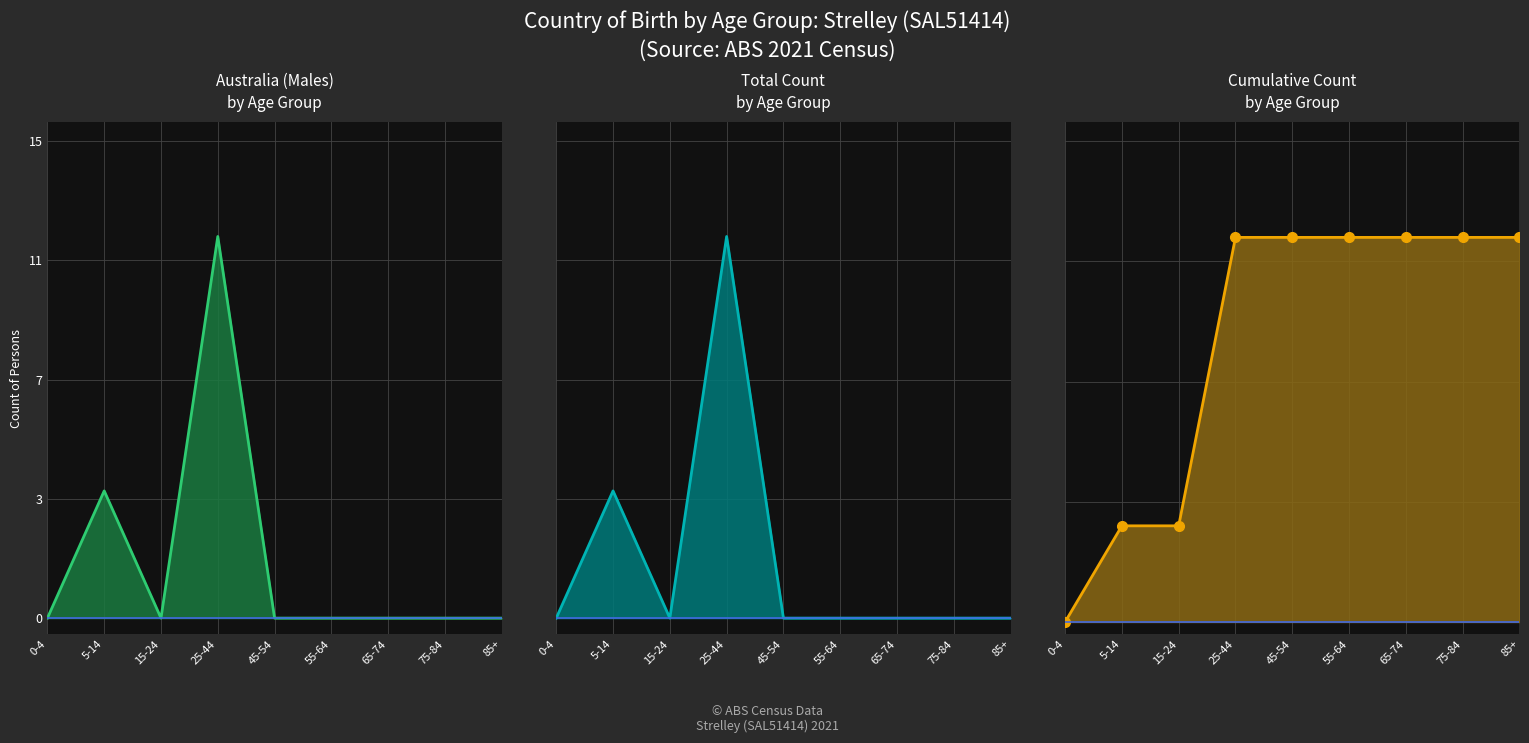

What is the label of the 2nd point from the left?

5-14